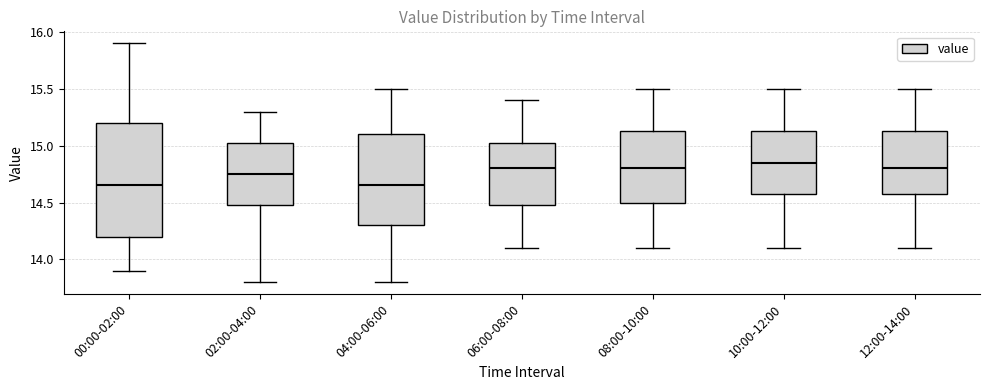

Reading left to right, transcribe this box plot: for each box, give where its median line is, the range the box spans, and where its two whiskers end, as read against the y-axis. The values are not printed on the chart, so give them approximately, as read against the axis.

00:00-02:00: median 14.65, box 14.20 to 15.20, whiskers 13.90 to 15.90
02:00-04:00: median 14.75, box 14.50 to 15.05, whiskers 13.80 to 15.30
04:00-06:00: median 14.65, box 14.30 to 15.10, whiskers 13.80 to 15.50
06:00-08:00: median 14.80, box 14.50 to 15.05, whiskers 14.10 to 15.40
08:00-10:00: median 14.80, box 14.50 to 15.15, whiskers 14.10 to 15.50
10:00-12:00: median 14.85, box 14.60 to 15.15, whiskers 14.10 to 15.50
12:00-14:00: median 14.80, box 14.60 to 15.15, whiskers 14.10 to 15.50